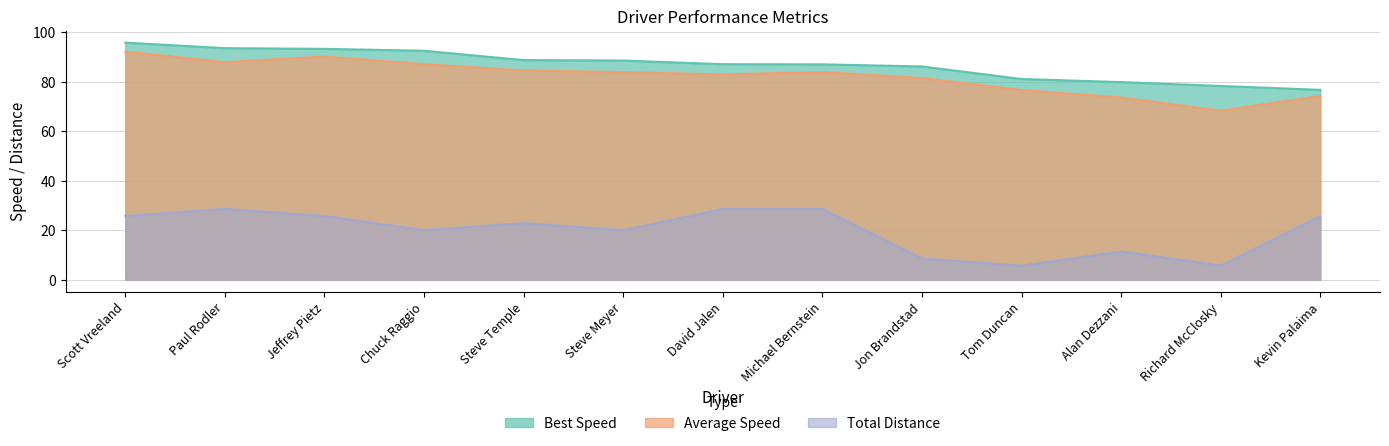

Is the value of Total Distance at David Jalen greater than the value of Average Speed at Chuck Raggio?

No